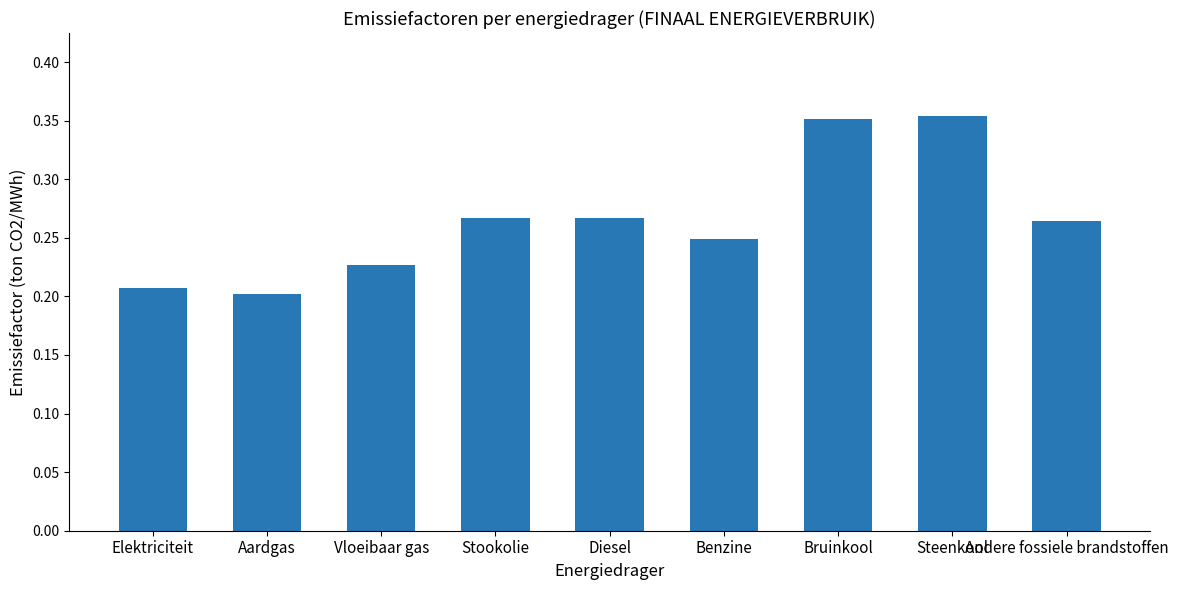

What is the sum of all values?

2.4